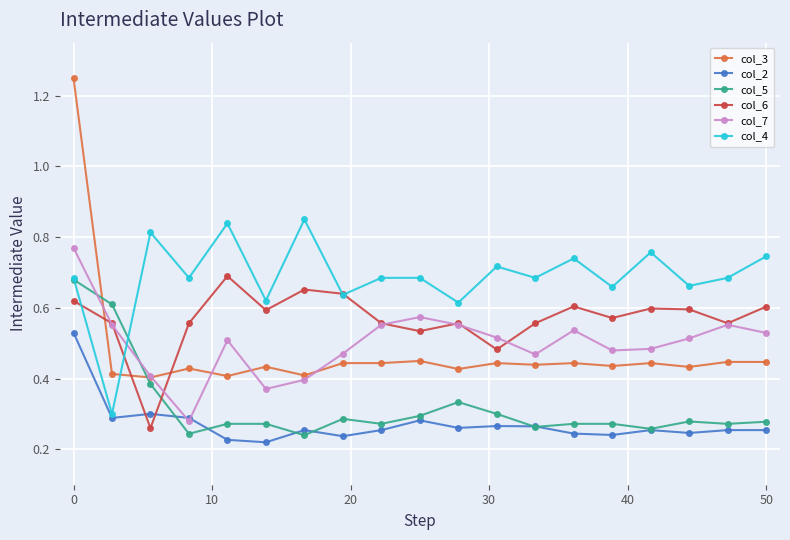

How many col_7 values are between 0 and 1?

19